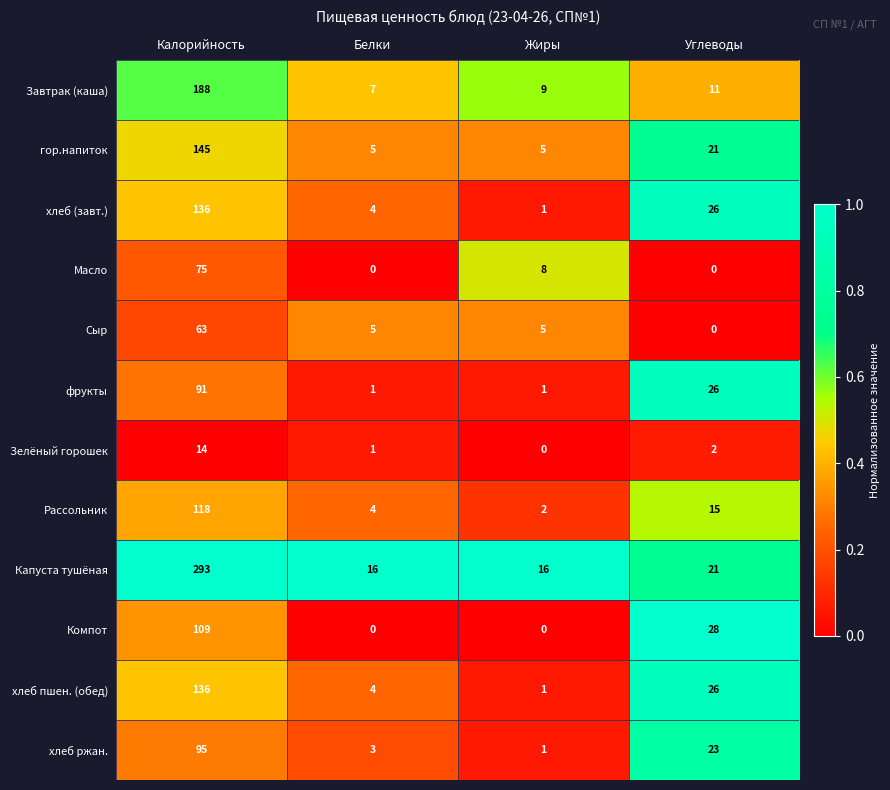

Where does the Рассольник series first go above 15?

Калорийность